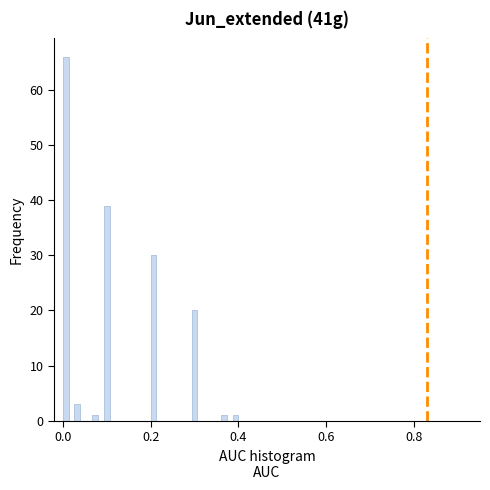

Around what value on the x-axis is the tallest bar? Give the approximate position of its centre, as read against the axis.

0.00